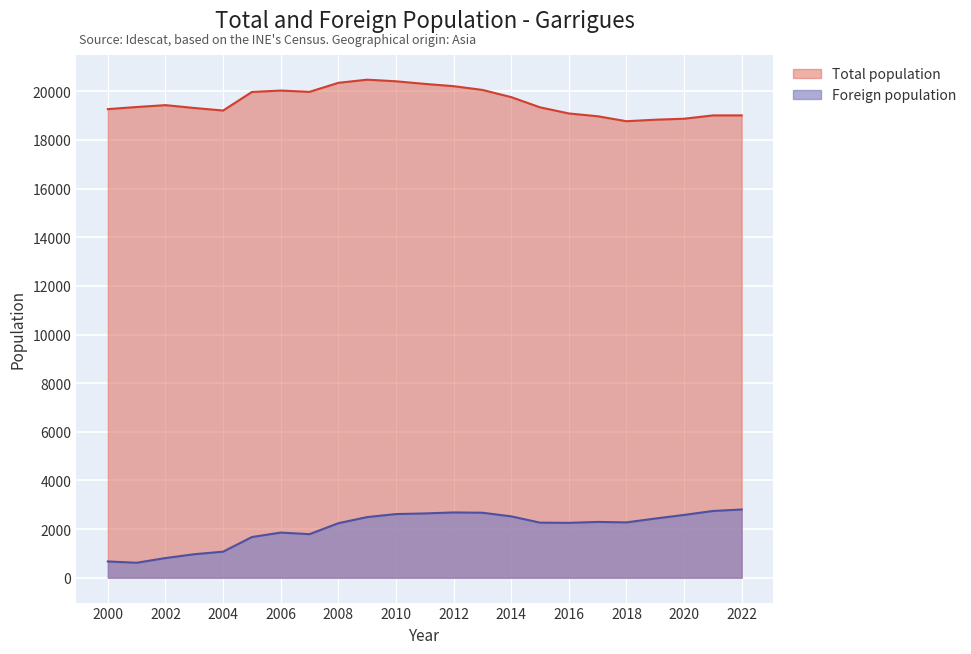

What is the total value across all series at 2019?

21265